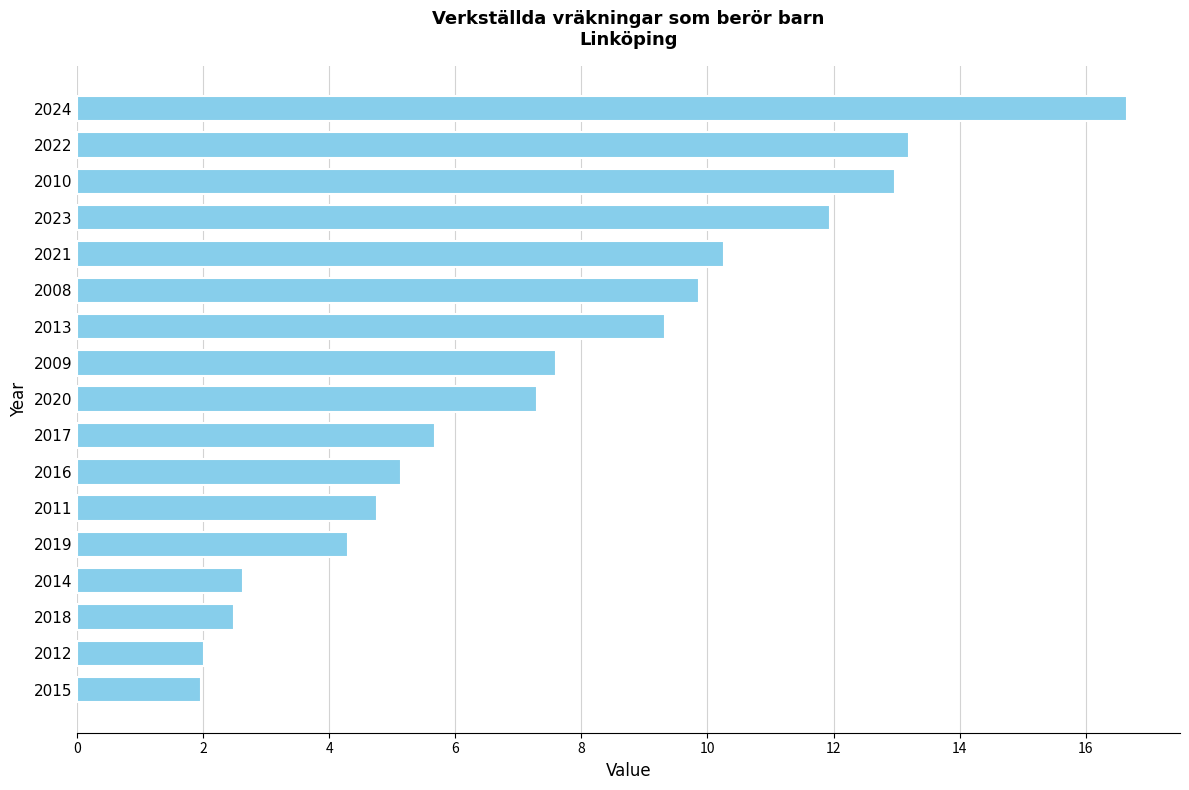

How many categories are shown in the chart?

17